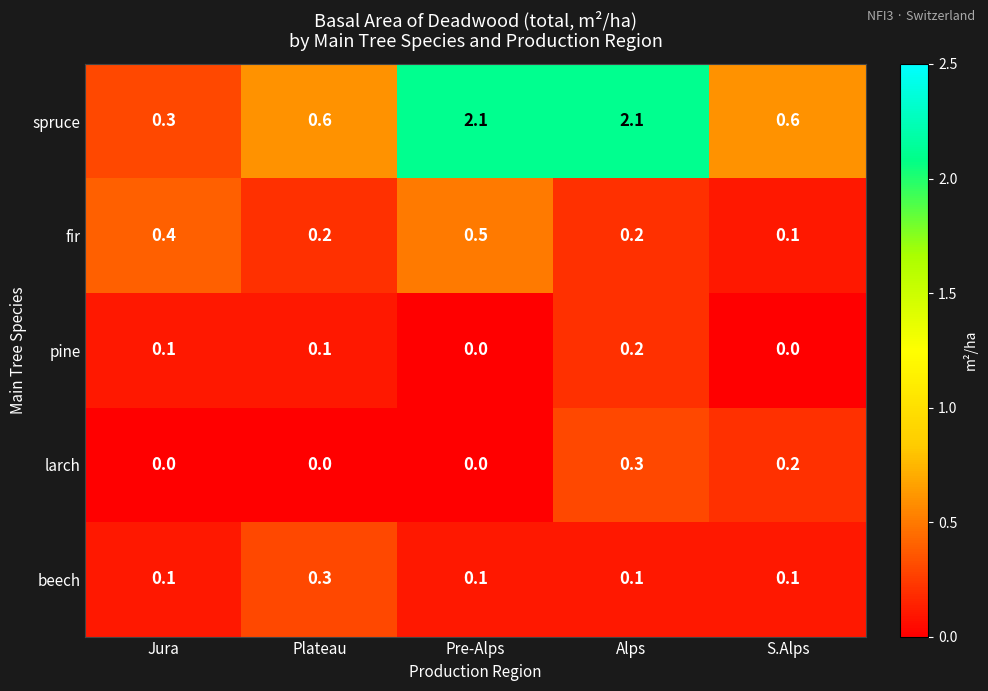

Where is fir nearest to the value 0?

S.Alps